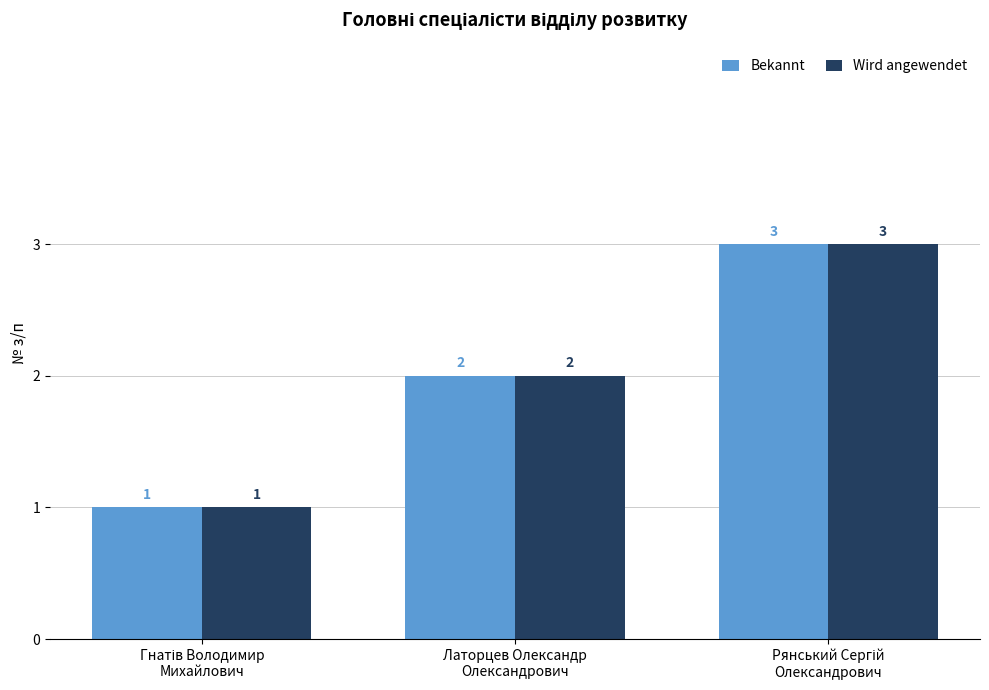

What is the maximum value shown in the chart?

3